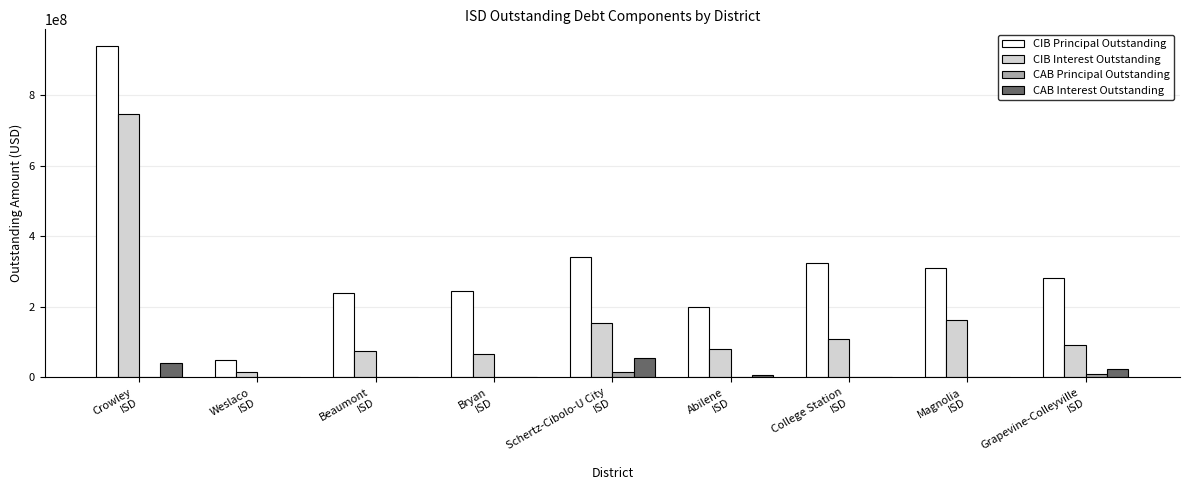

What is the sum of all CAB Interest Outstanding values?

131712200.8